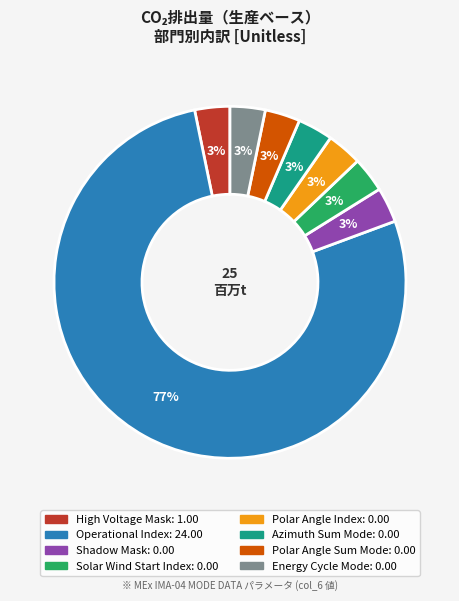

How many slices are in this pie chart?

8